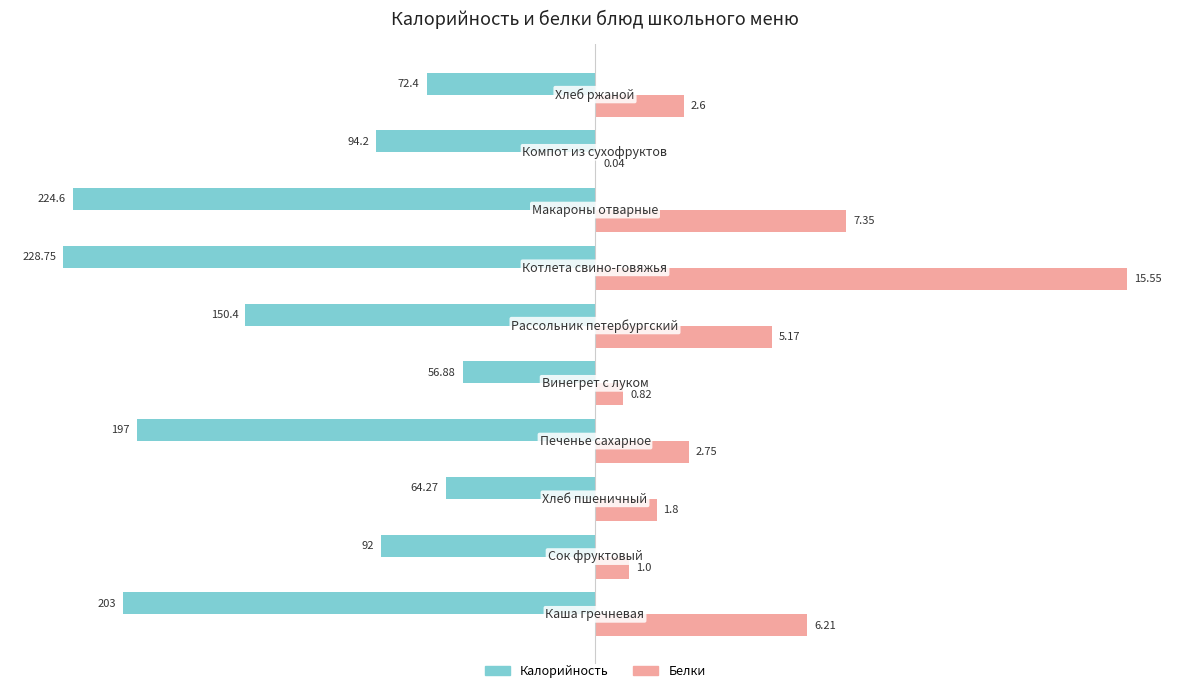

What are all the series names shown in the legend?

Калорийность, Белки